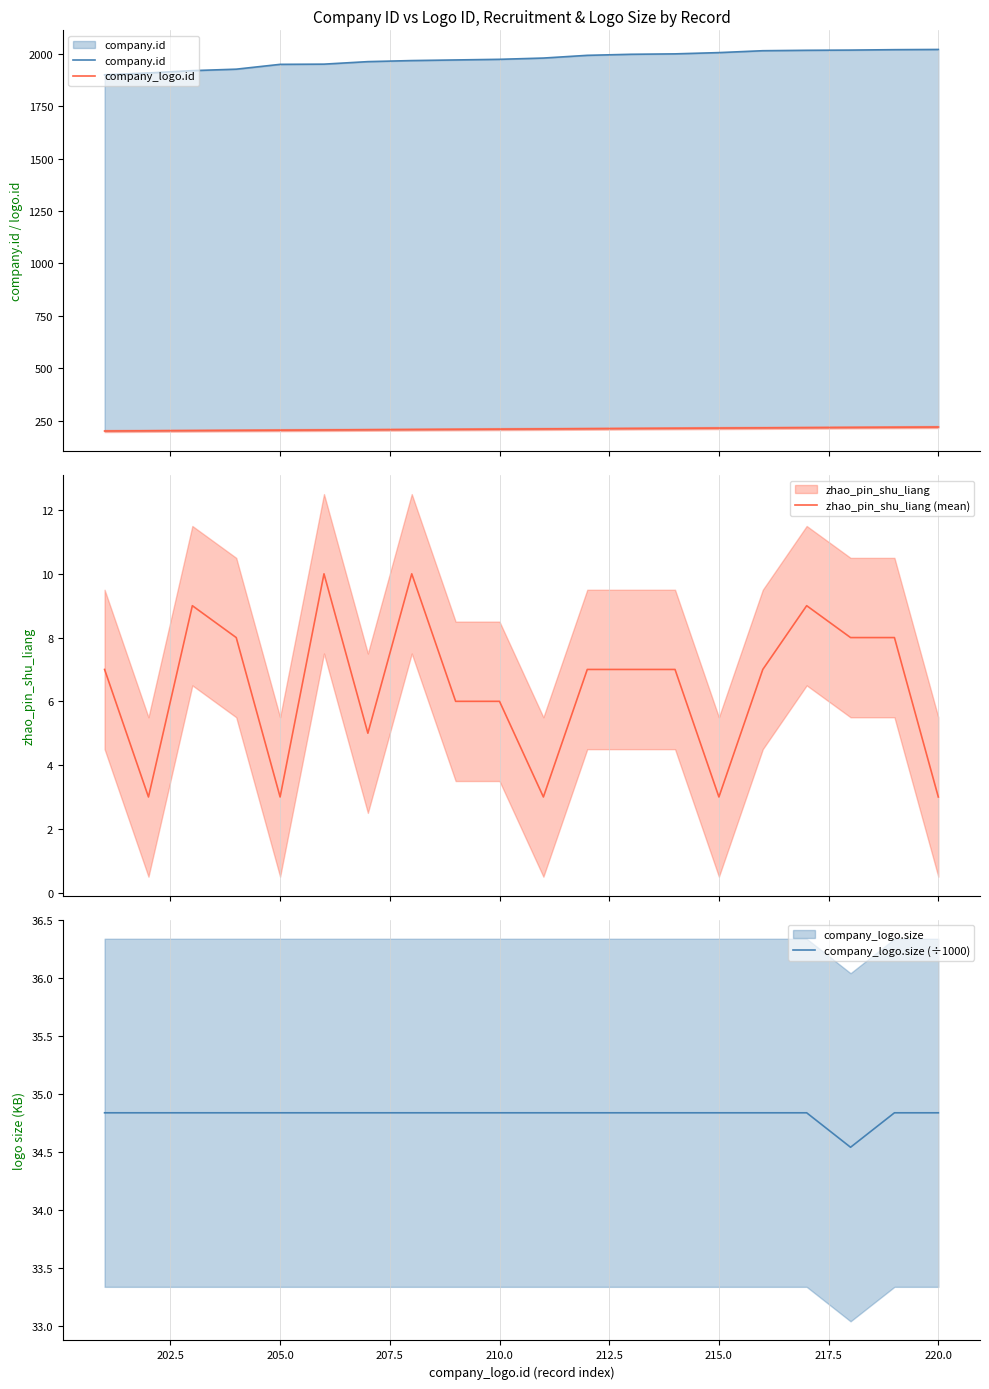

The value of company_logo.size (÷1000) at 205.0 is 34.8. True or false?

True